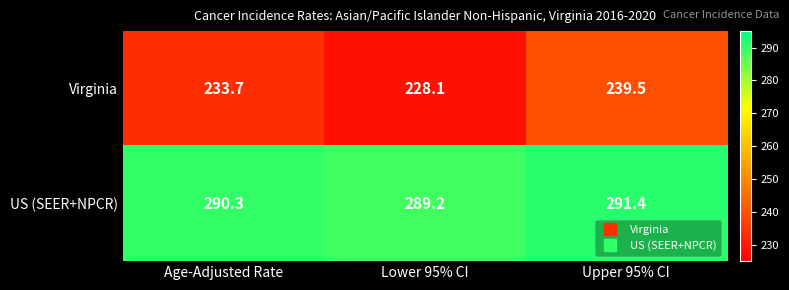

What is the sum of the US (SEER+NPCR) values at Upper 95% CI and Age-Adjusted Rate?

581.7